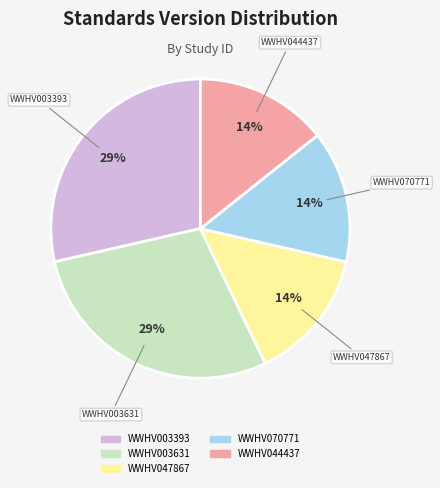

Is WWHV003393 the majority of the pie?

No